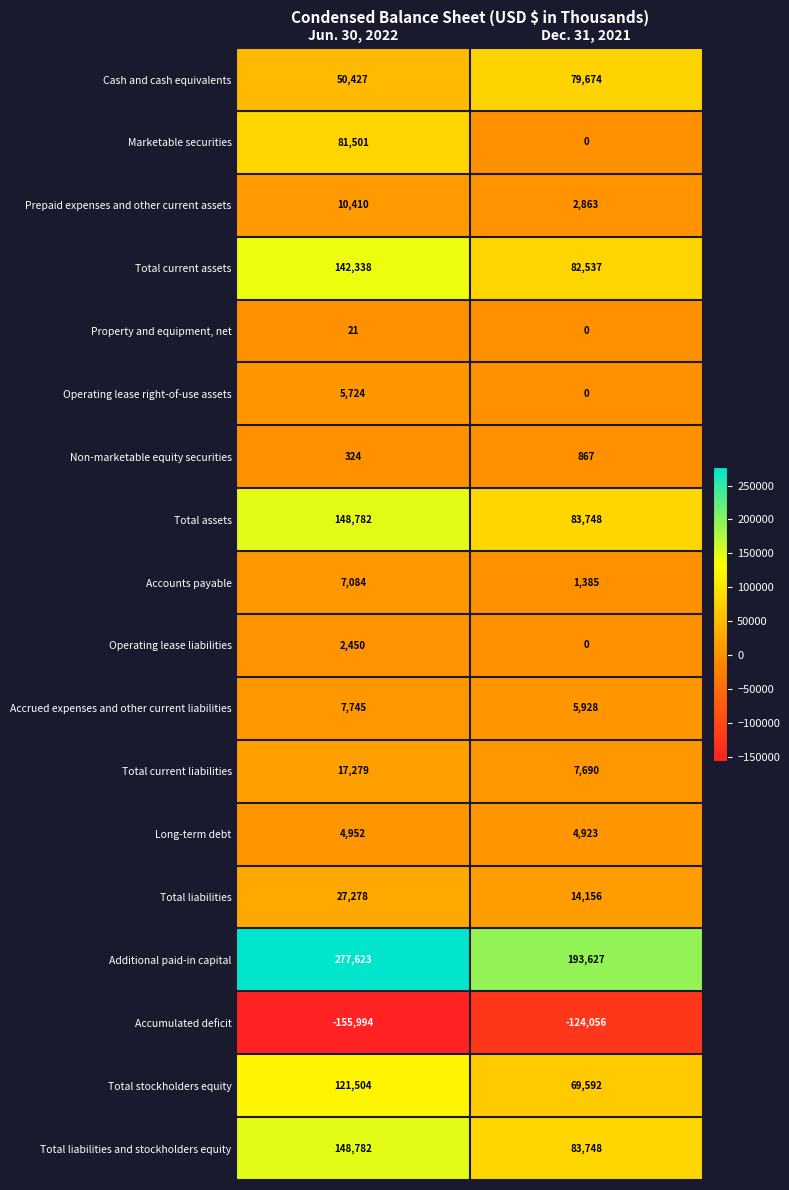

Read the Prepaid expenses and other current assets value at Dec. 31, 2021.

2863